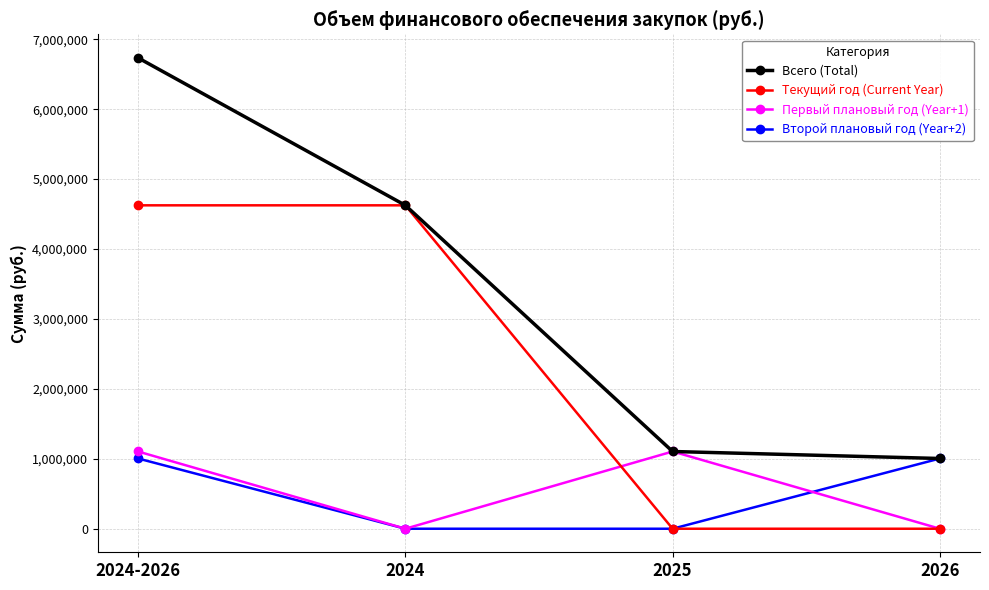

What is the average value of the Всего (Total) series?

3366836.0